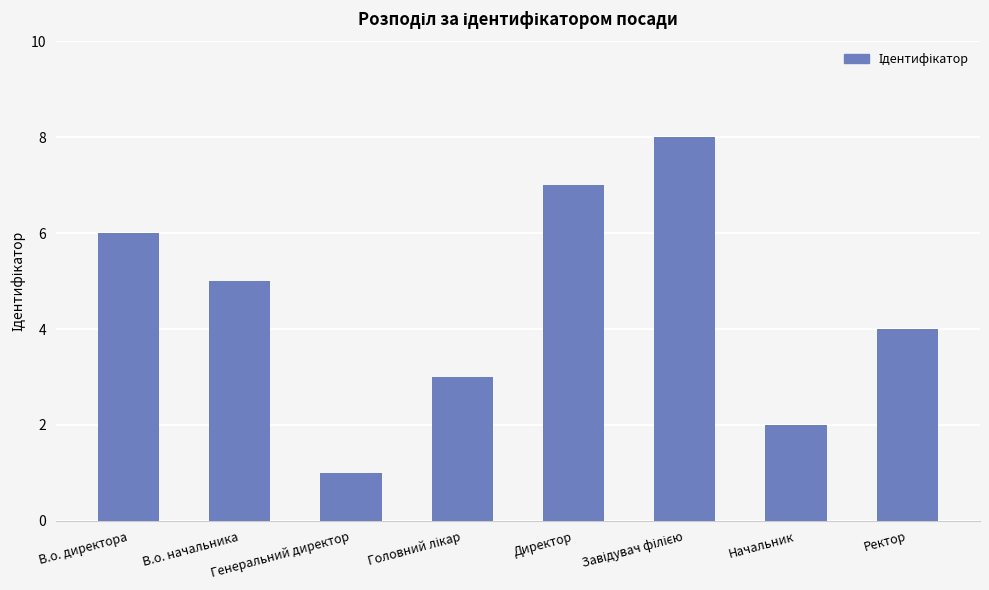

What is the sum of all values?

36